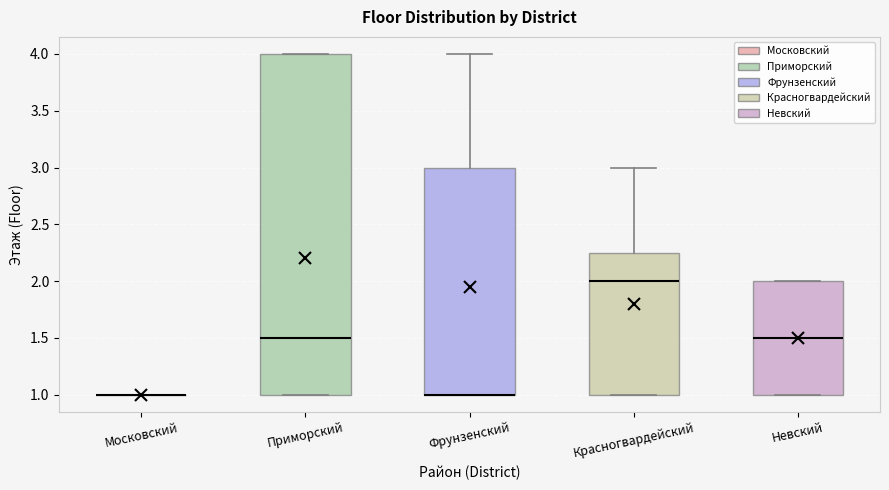

Which box is the tallest, from its lower edge to its upper edge?

Приморский